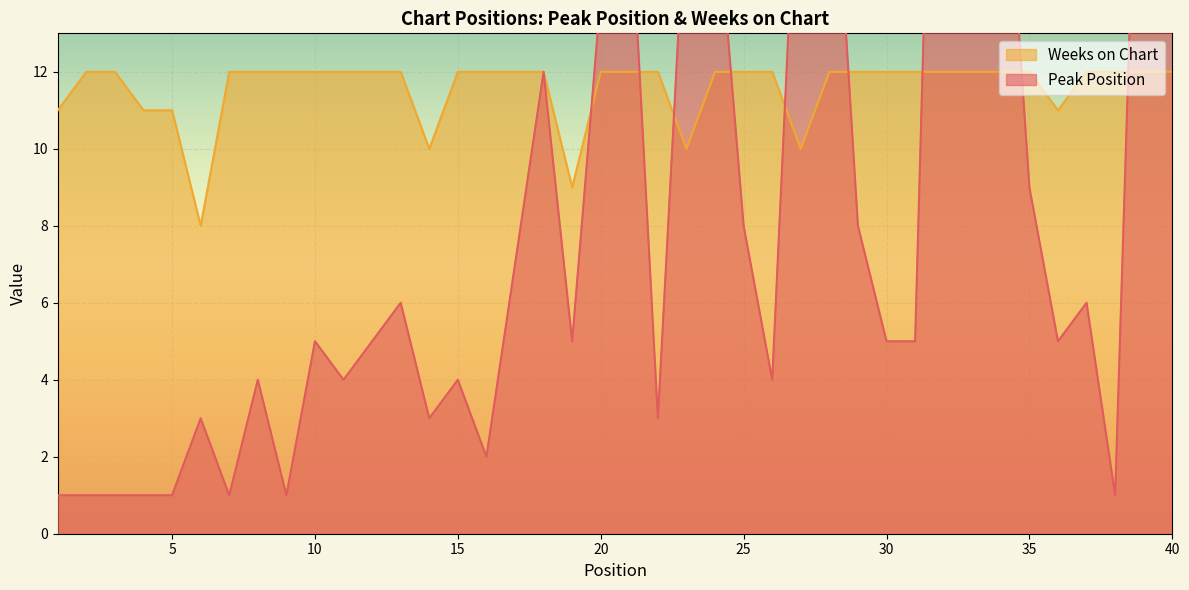

True or false: Peak Position and Weeks on Chart cross at least once.

True